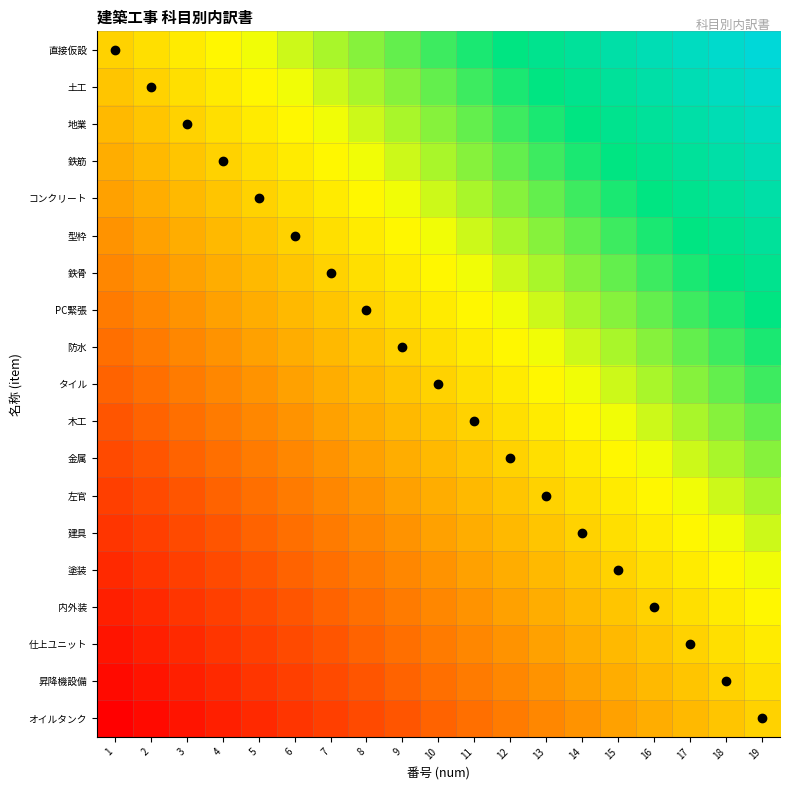

What is the total value across all series at 9?

-1.1